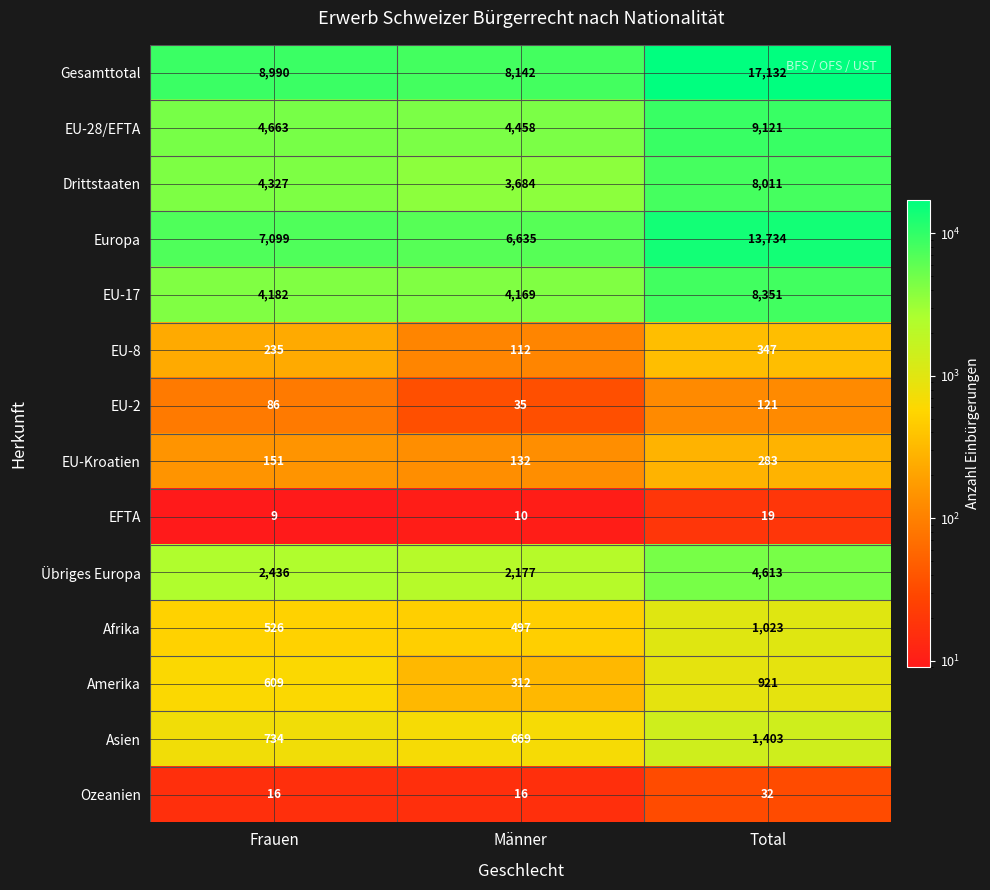

Which label corresponds to the largest value in the chart?

Total